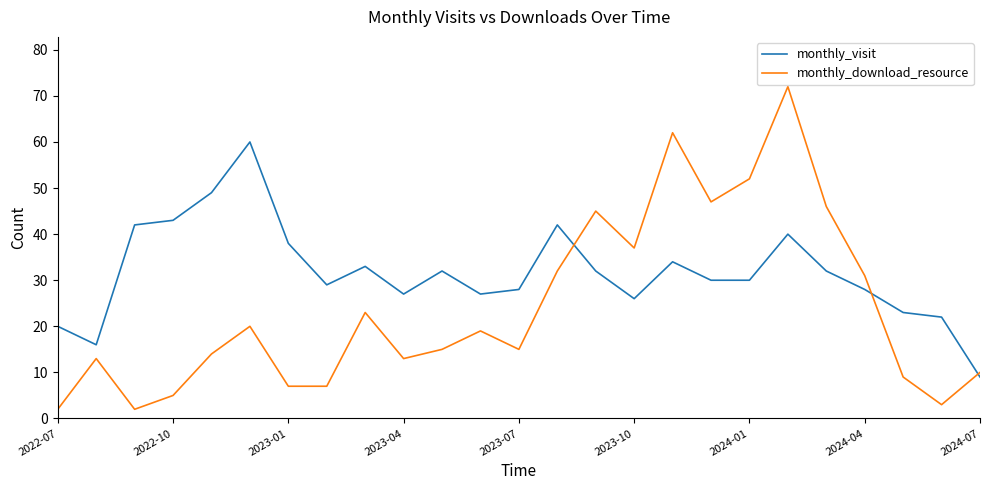

Which series has the widest spread of values?

monthly_download_resource